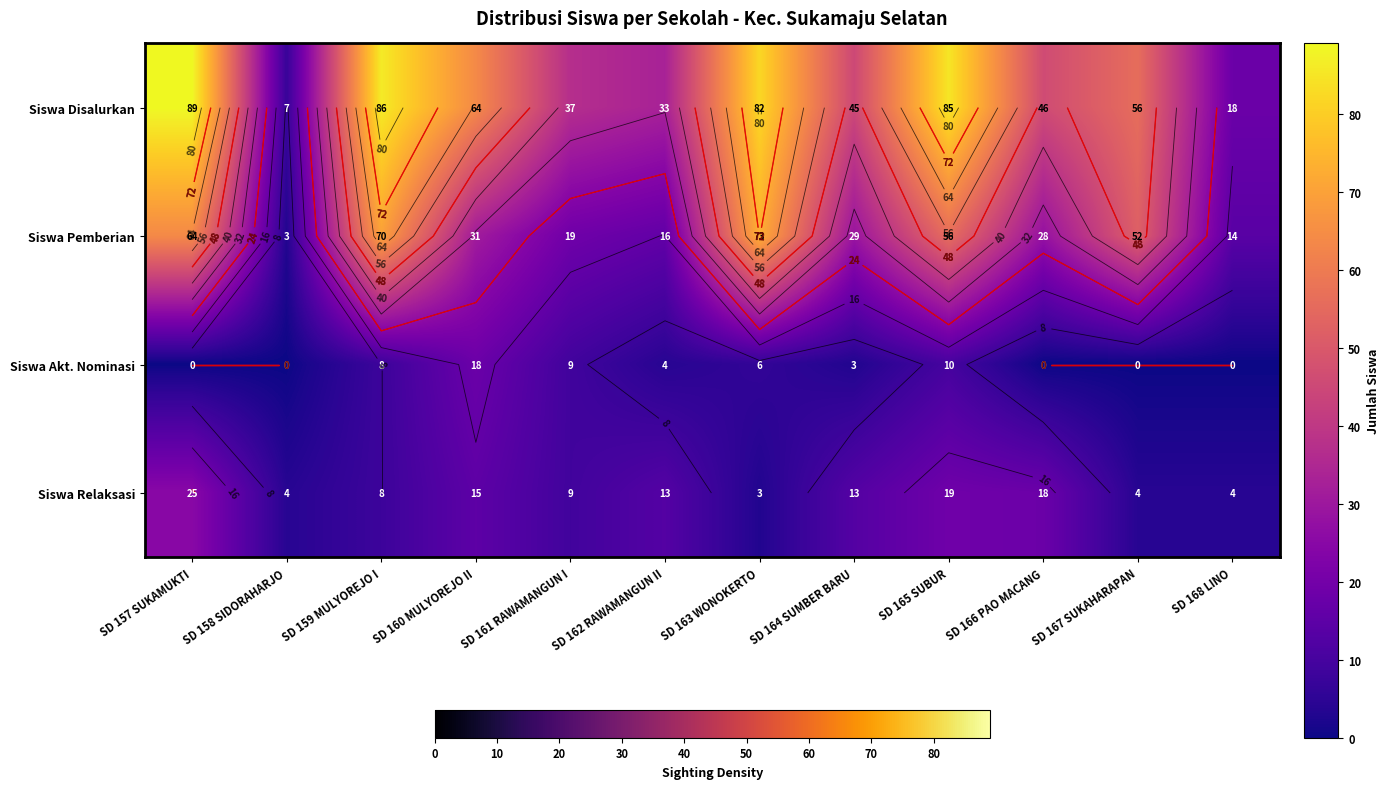

What is the average value of the Siswa Disalurkan series?

54